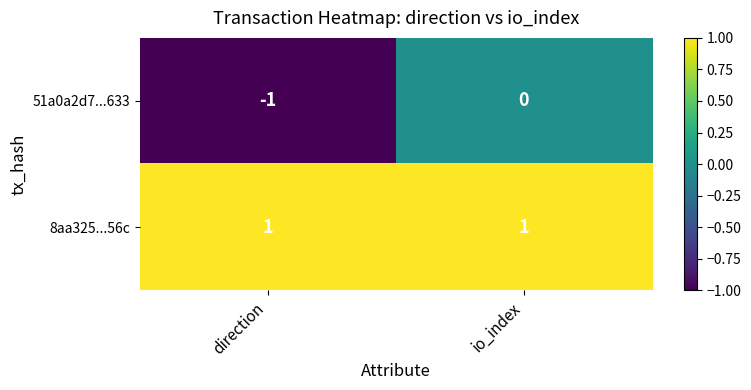

Which label corresponds to the smallest value in the chart?

direction